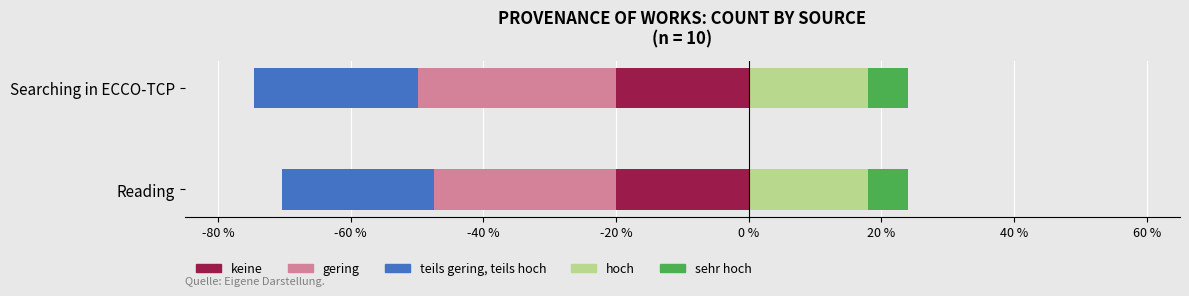

The keine series shows 0.6 at -60 %. True or false?

False